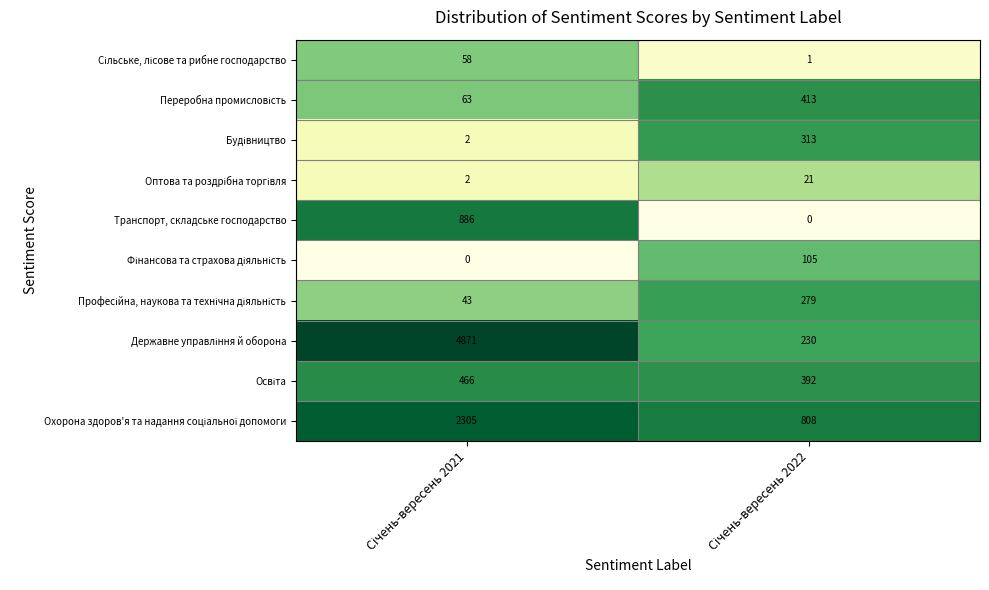

What is the greatest value displayed?

4871